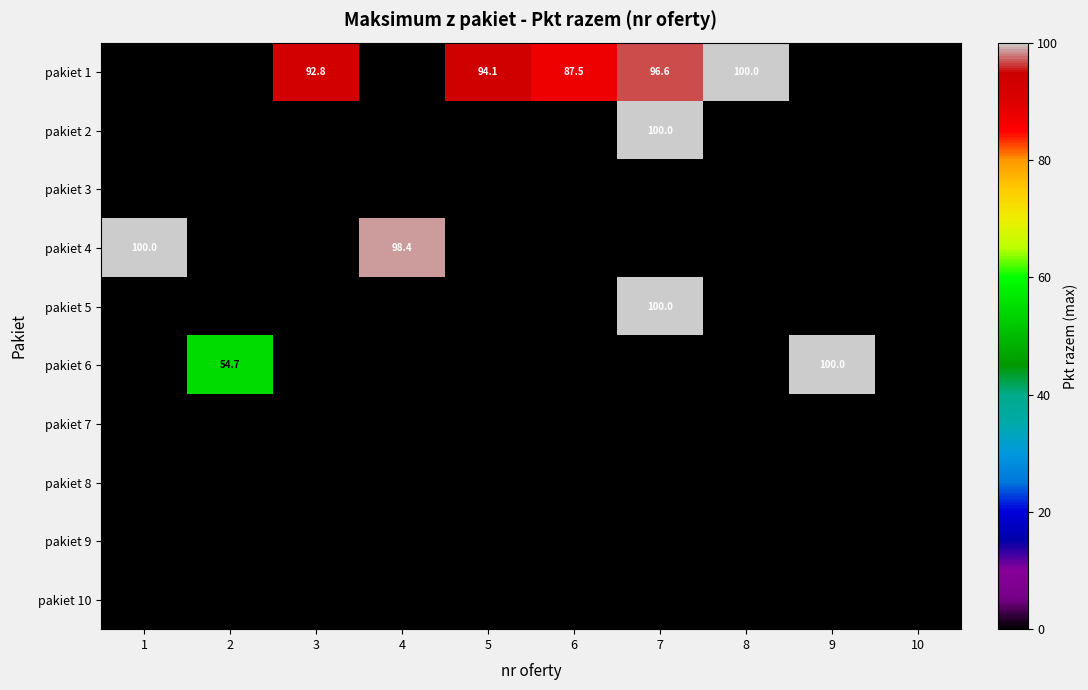

Which label corresponds to the smallest value in the chart?

1